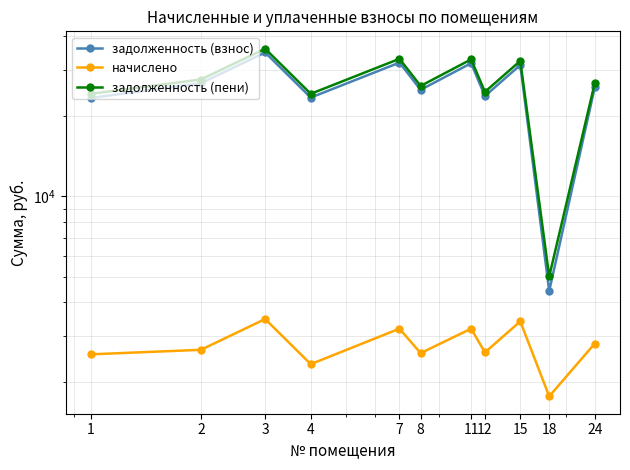

What is the difference between the maximum and minimum values in the задолженность (пени) series?

30912.7